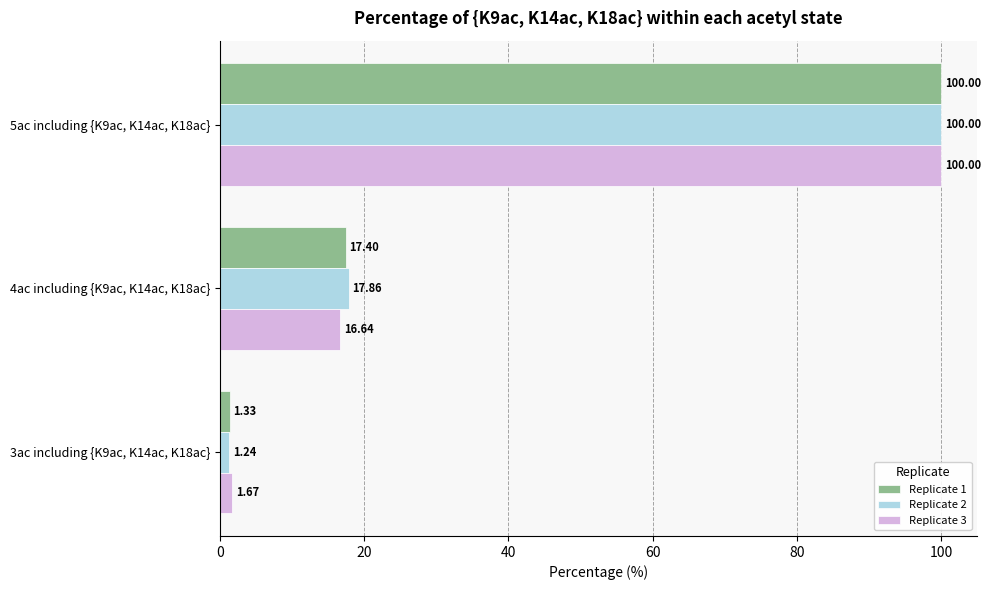

Which series has the largest total across all categories?

Replicate 2